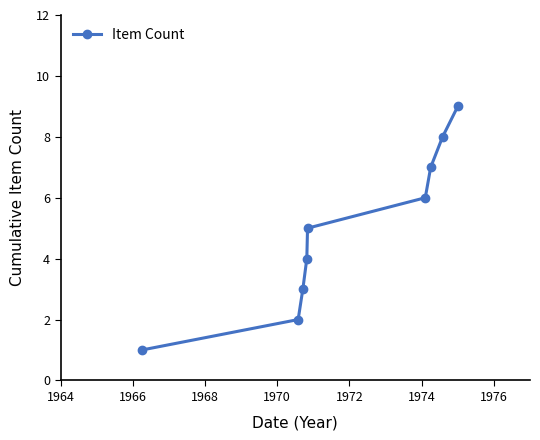

What is the value of the 9th point from the left?

9